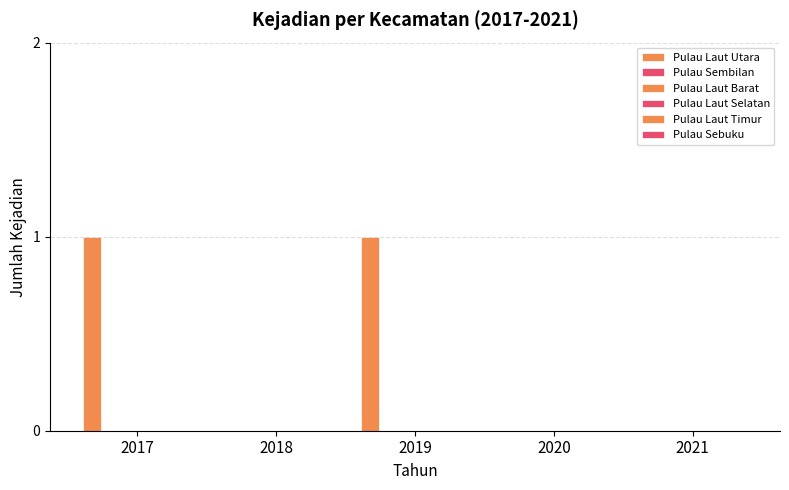

How many categories are shown in the chart?

5